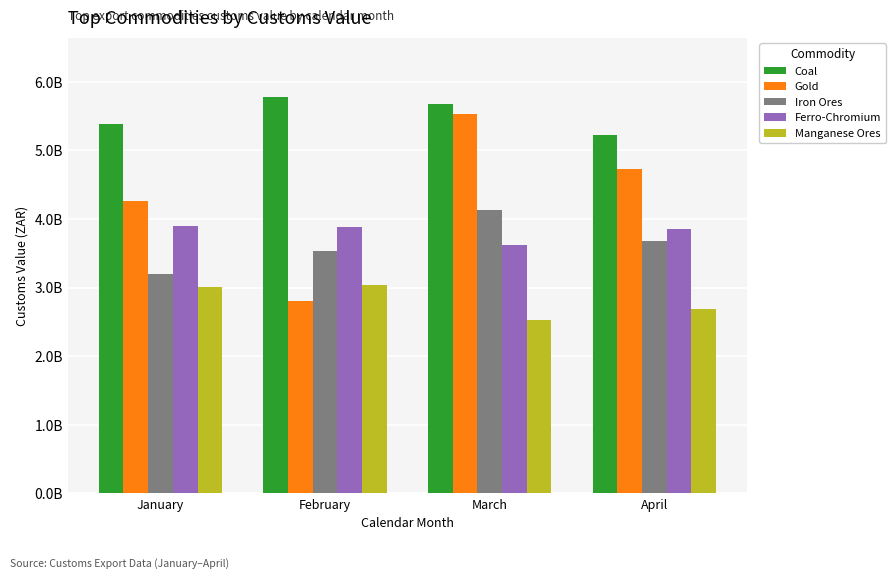

At how many categories does at least one series exceed 3252046514?

4